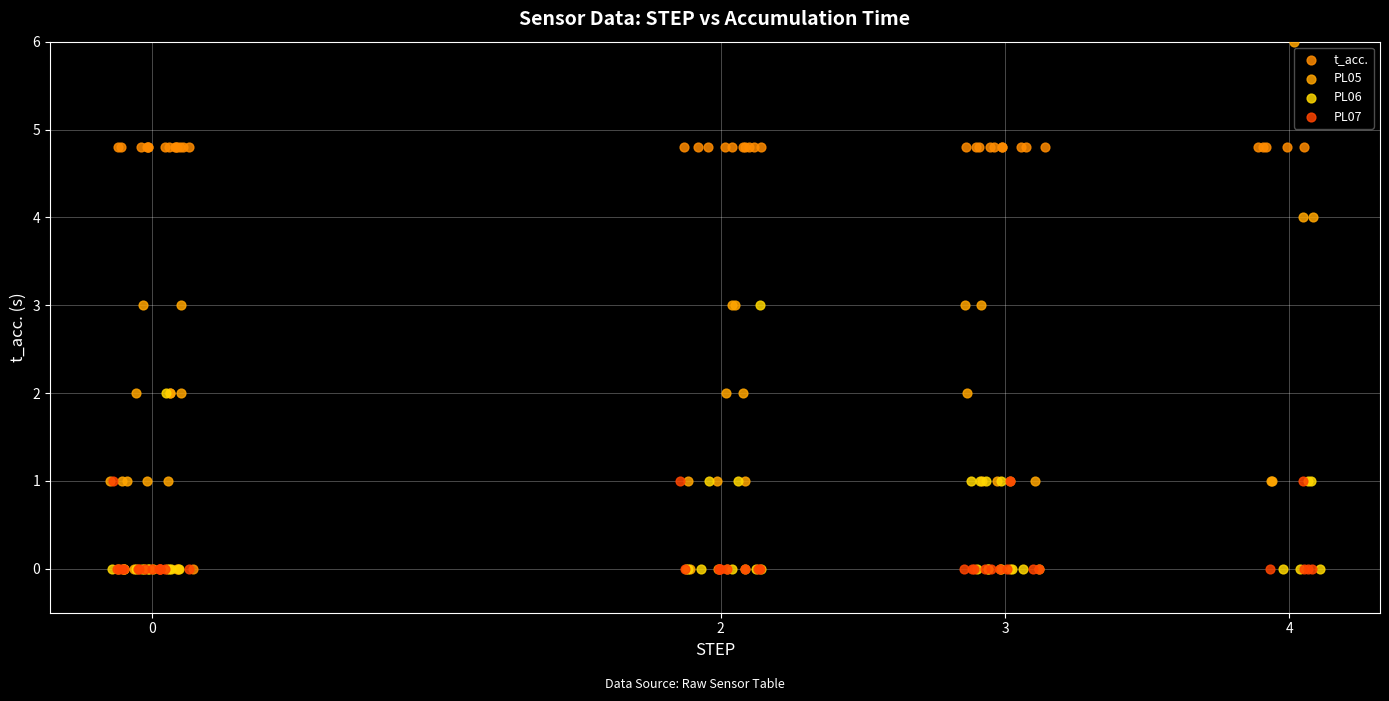

Which series contains the highest Y value?

PL05